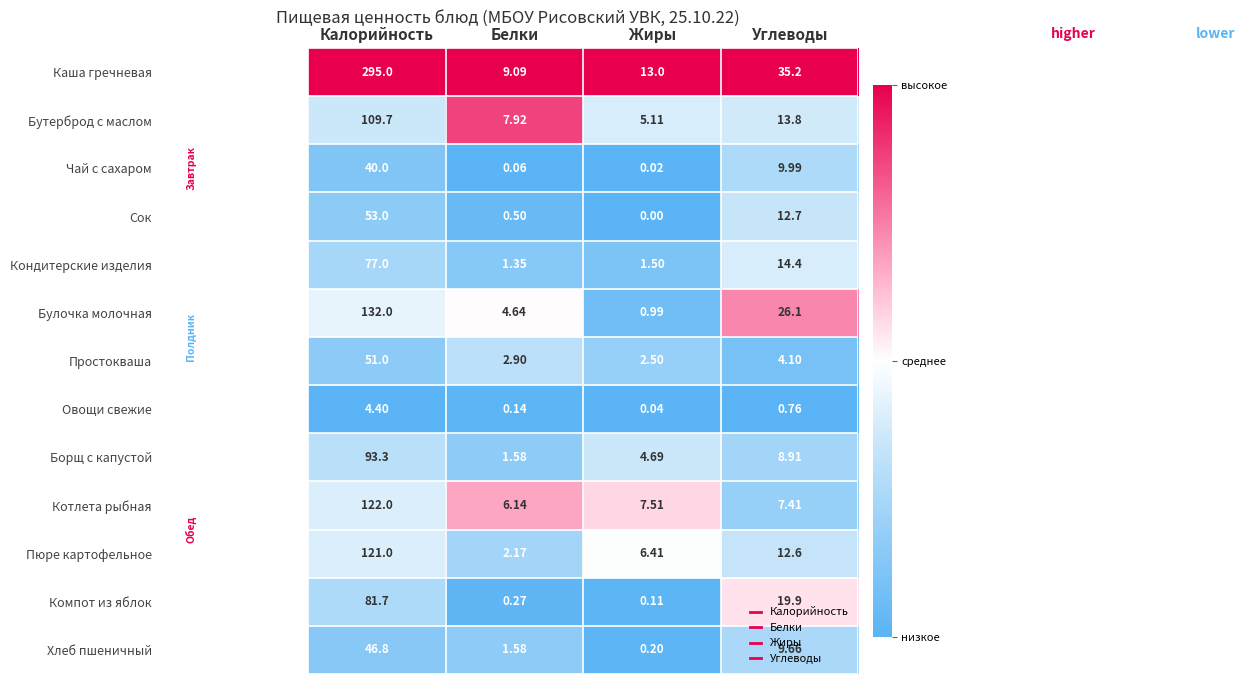

At how many categories does at least one series exceed 0?

4